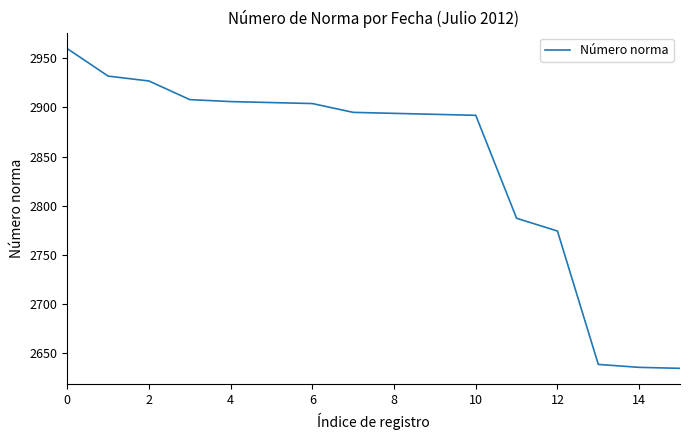

What is the greatest value displayed?

2960